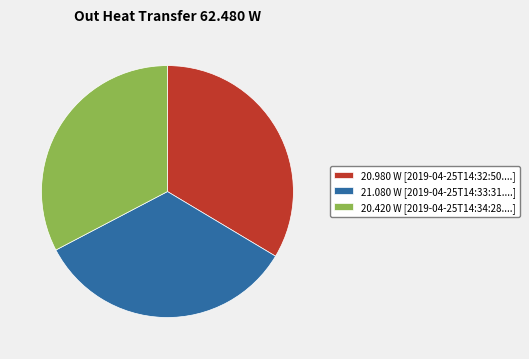

True or false: 20.980 W [2019-04-25T14:32:50....] accounts for 42% of the total.

False